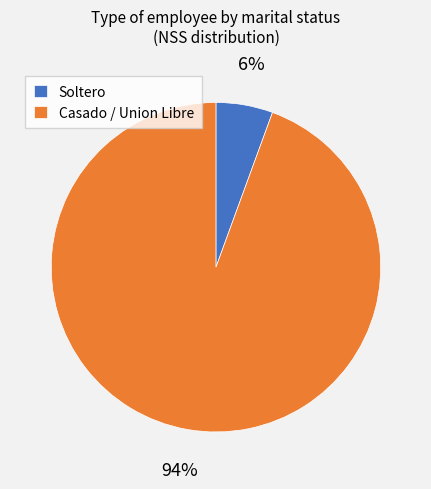

Which has a higher value, Casado / Union Libre or Soltero?

Casado / Union Libre